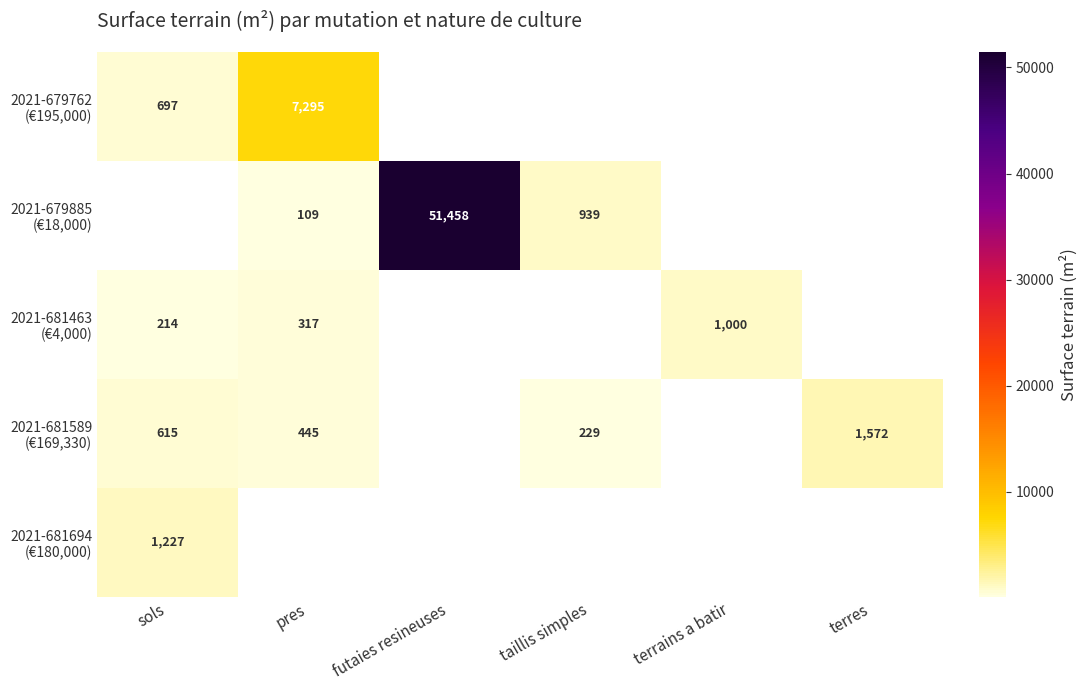

At which category does the chart reach its peak across all series?

futaies resineuses